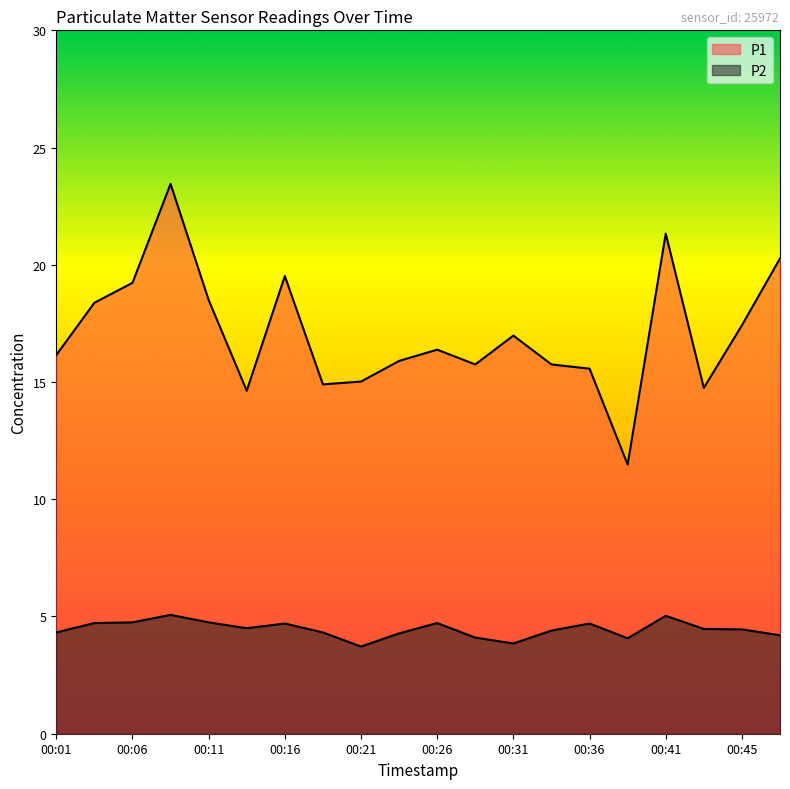

What is the spread (max minus min) of values at 00:43?

10.3